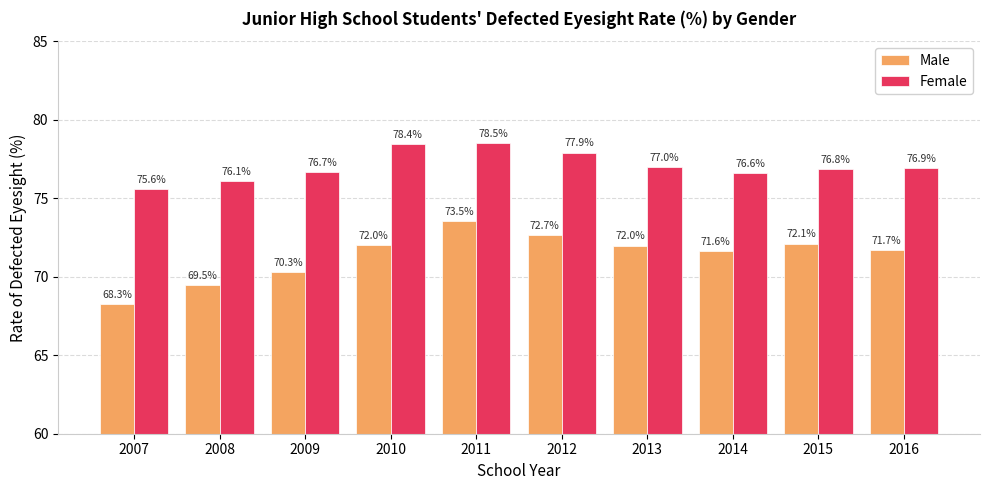

What is the spread (max minus min) of values at 2011?

5.0